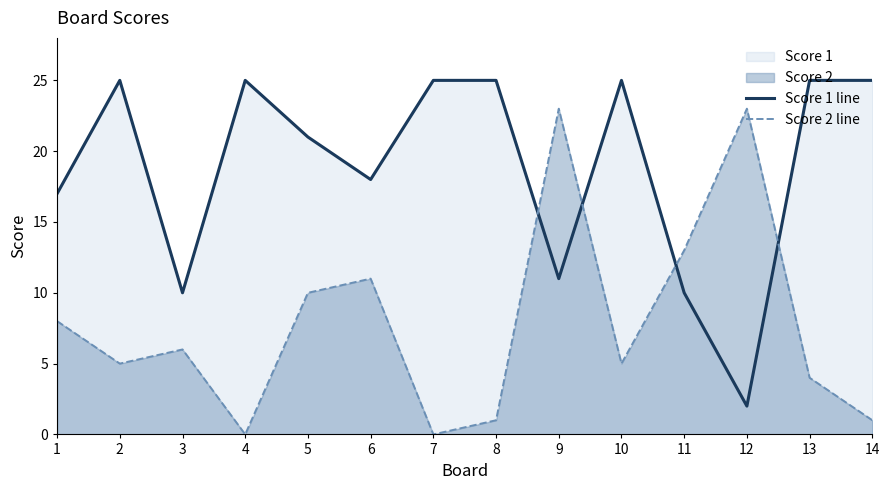

Where do Score 1 line and Score 2 line first cross each other?

8 and 9